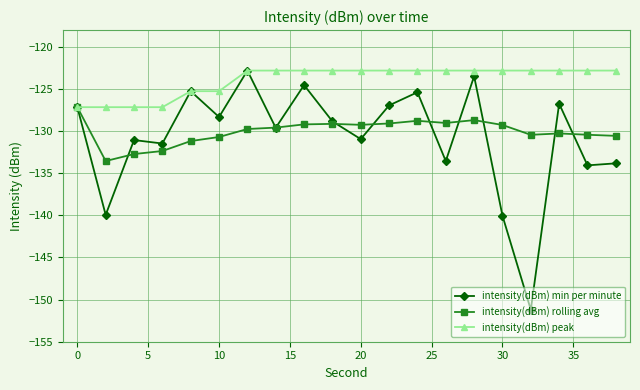

Which series has the largest total across all categories?

intensity(dBm) peak